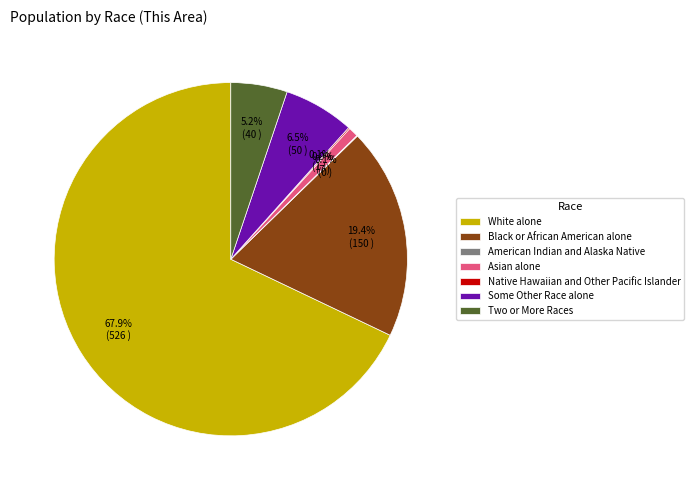

Is White alone the majority of the pie?

Yes